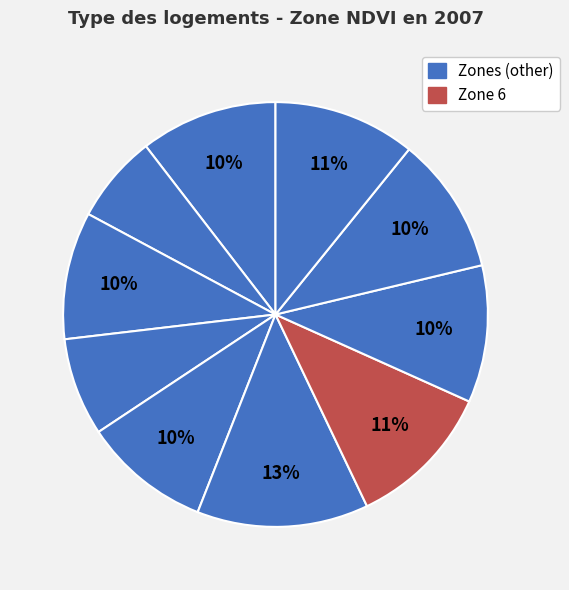

Which category has the biggest portion of the pie?

Zone 5